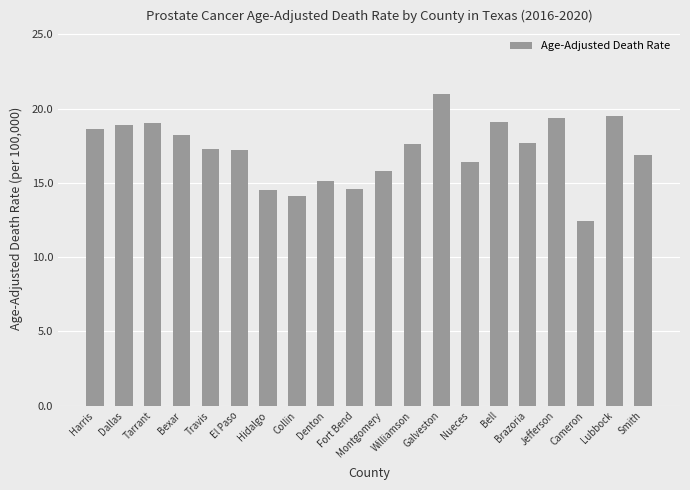

Which has a higher value, Galveston or Cameron?

Galveston